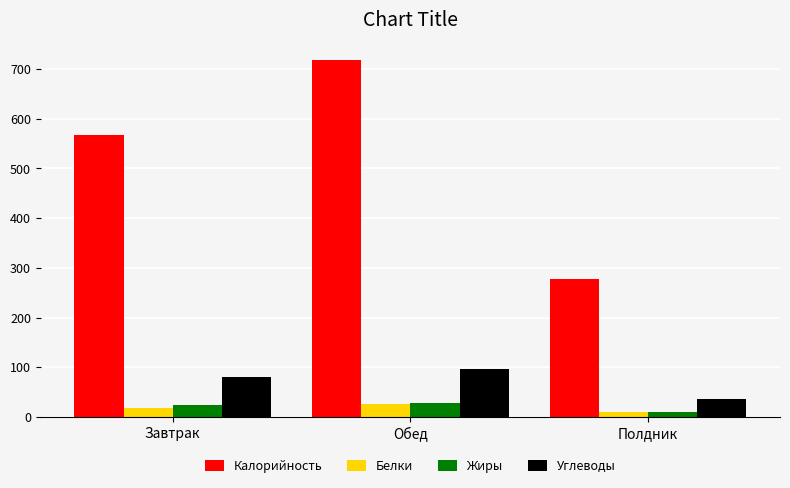

At which category is the sum across all series the highest?

Обед